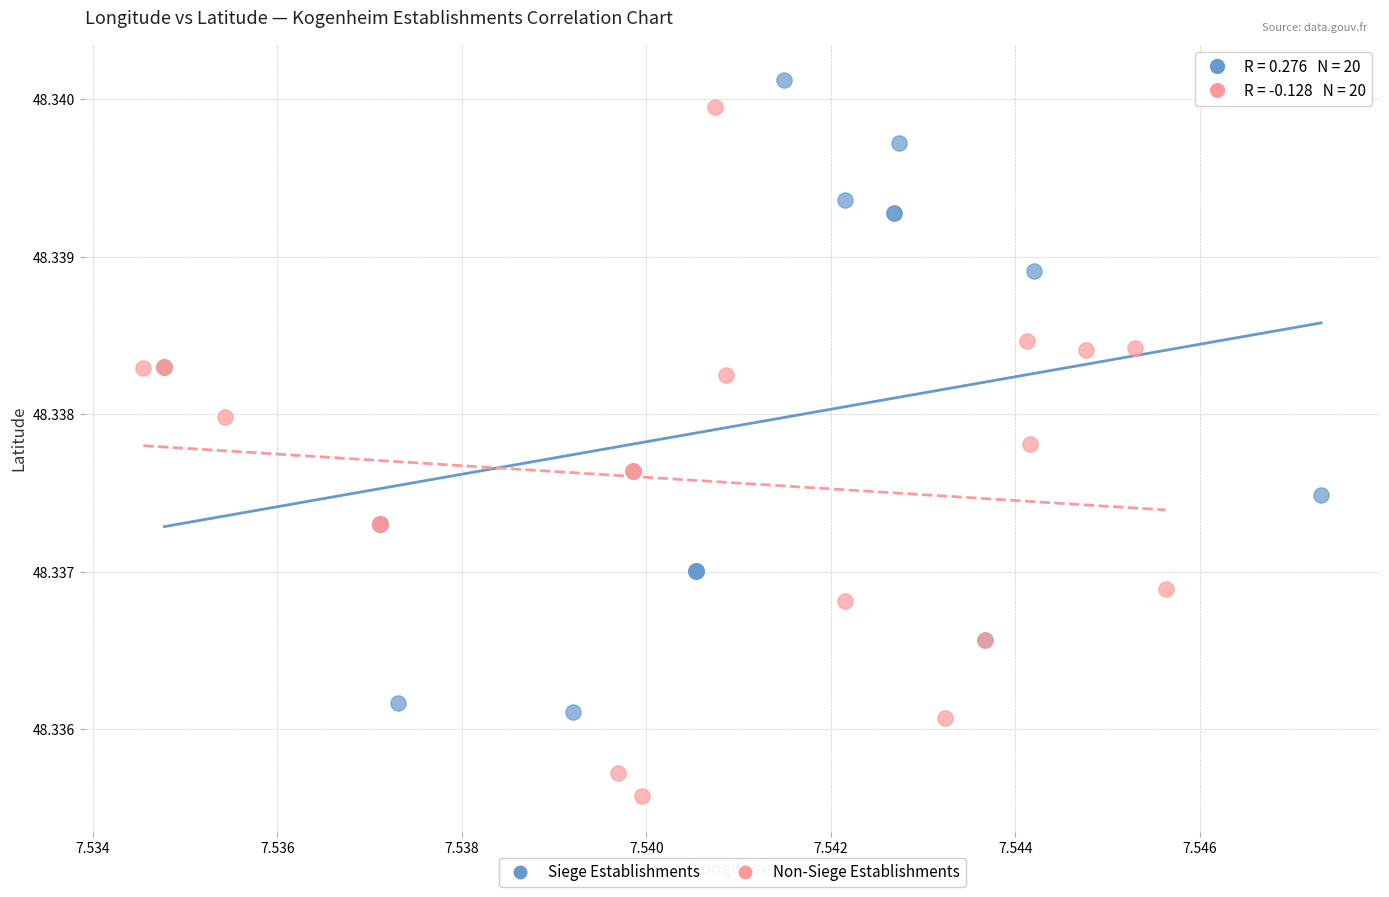

Which series has the widest spread of Y values?

Non-Siege Establishments